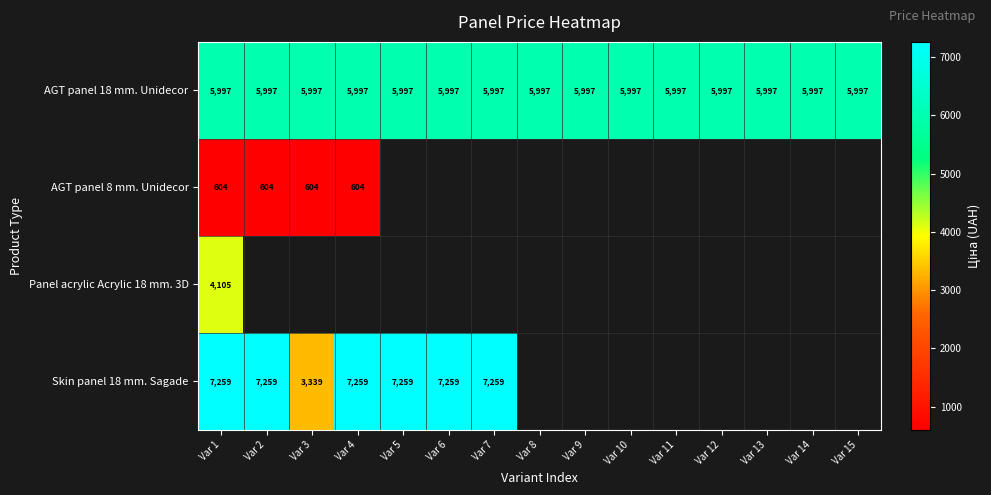

At which category is the sum across all series the highest?

Var 1